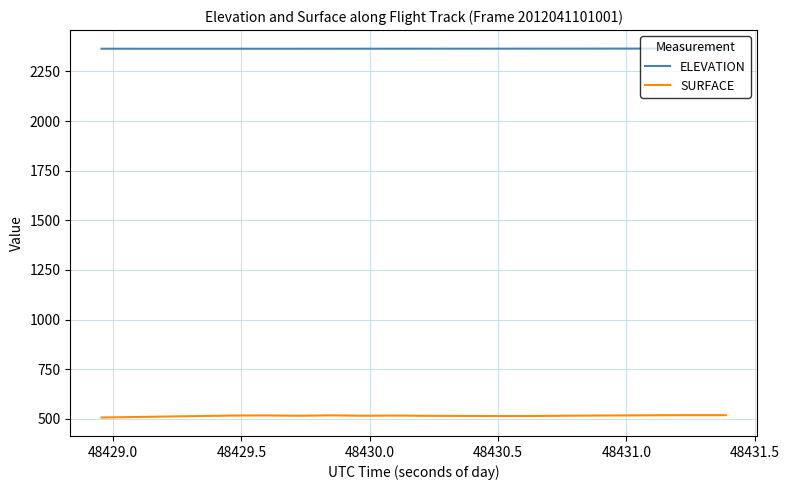

What are all the series names shown in the legend?

ELEVATION, SURFACE